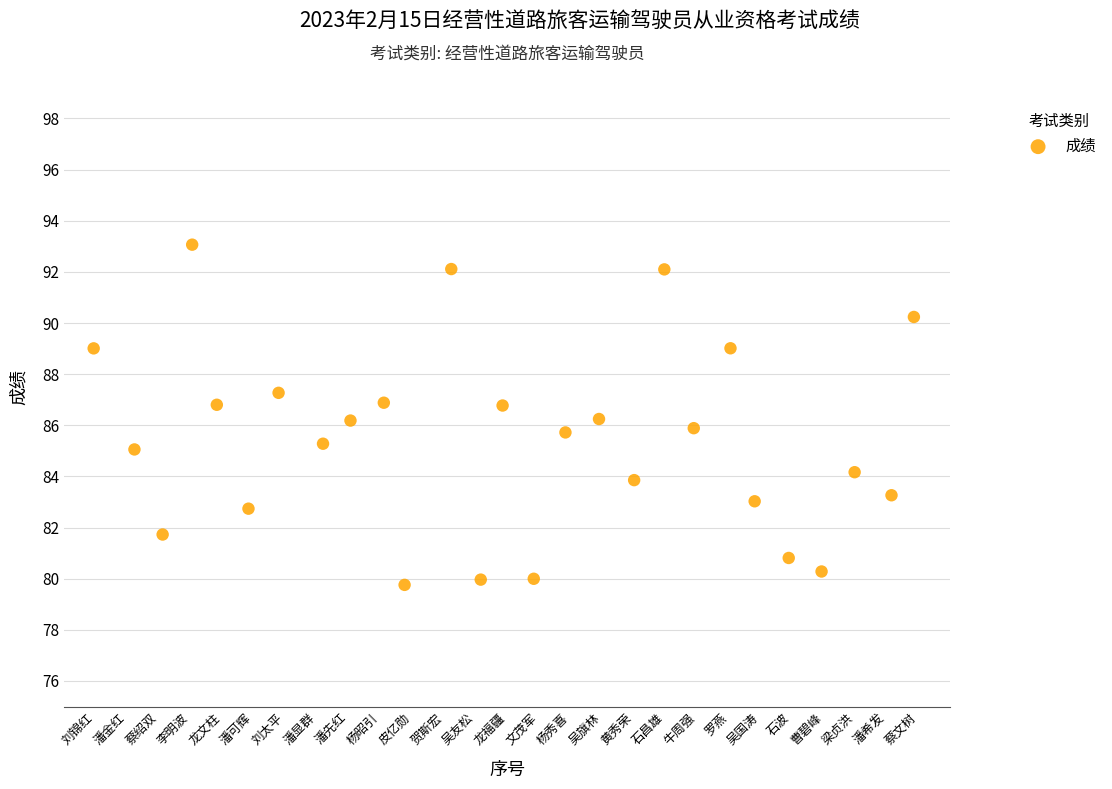

What is the range of X values (max minus min)?

25.9